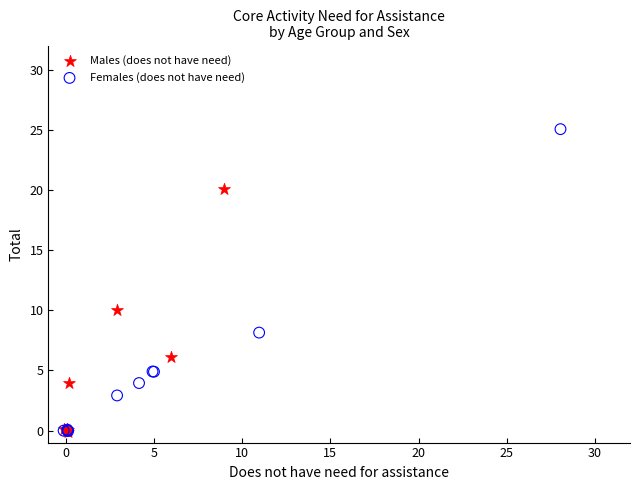

What are all the series names shown in the legend?

Males (does not have need), Females (does not have need)